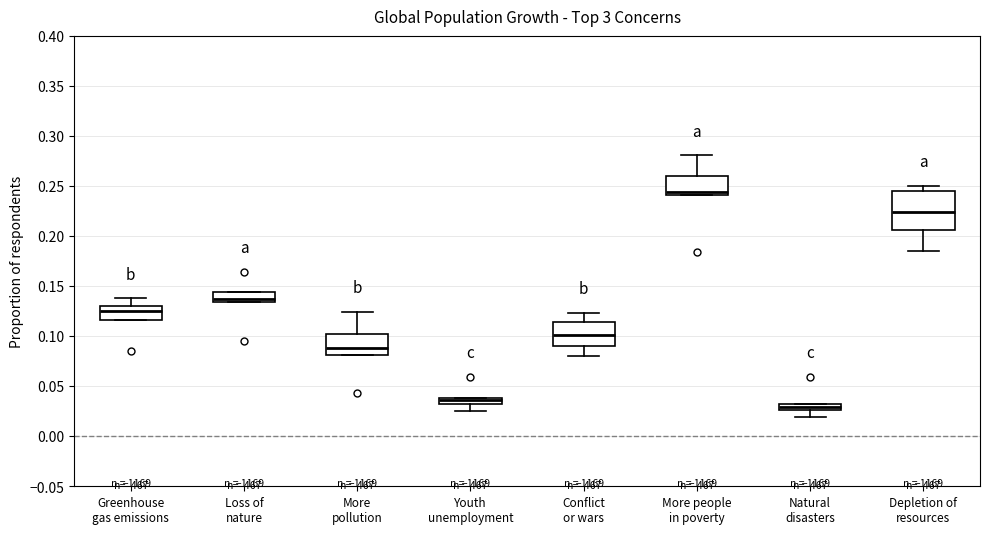

Which box is the tallest, from its lower edge to its upper edge?

Depletion of resources